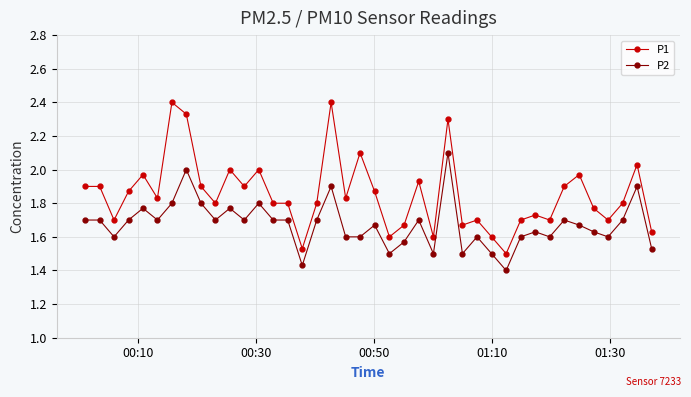

What is the maximum value shown in the chart?

2.4